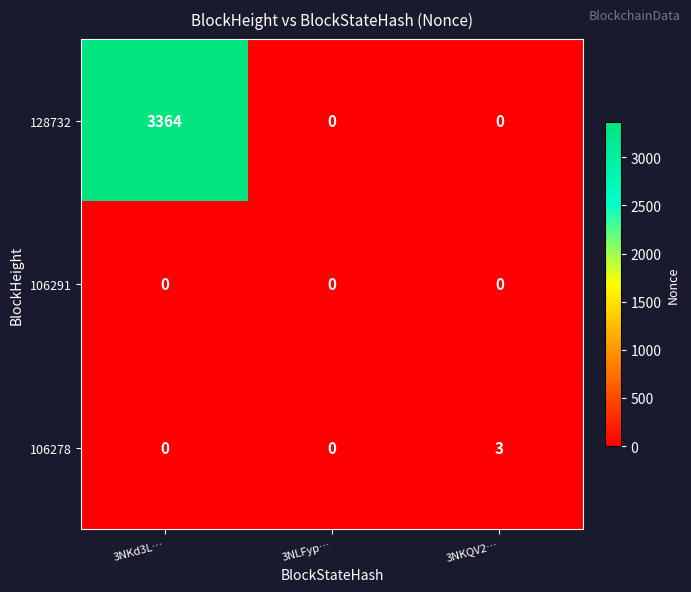

How many distinct data groups are displayed?

3